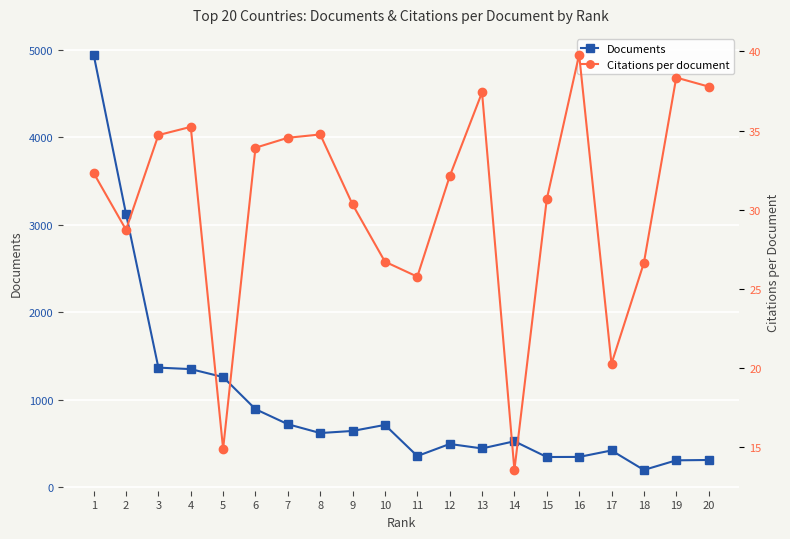

True or false: Documents and Citations per document intersect in this chart.

False